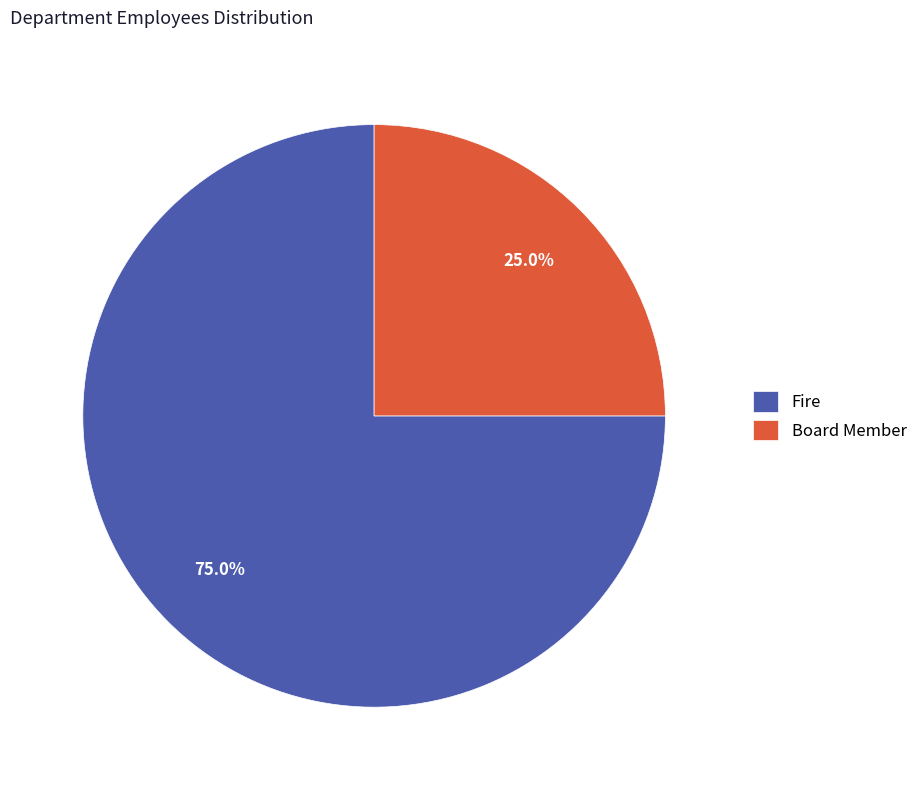

Which has a higher value, Fire or Board Member?

Fire